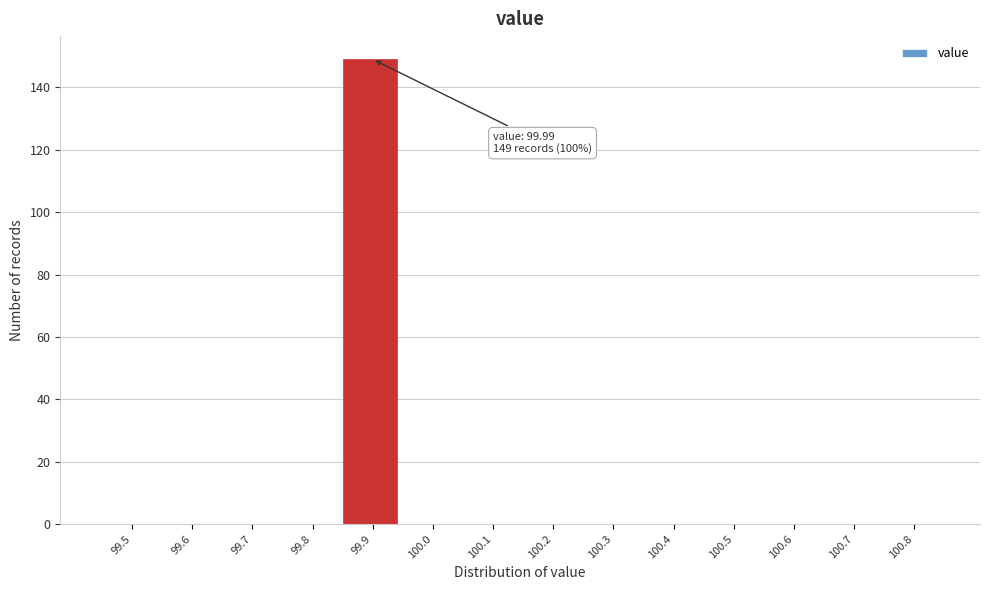

Reading left to right, extract all data points from this chart.

99.5=0	99.6=0	99.7=0	99.8=0	99.9=149	100.0=0	100.1=0	100.2=0	100.3=0	100.4=0	100.5=0	100.6=0	100.7=0	100.8=0